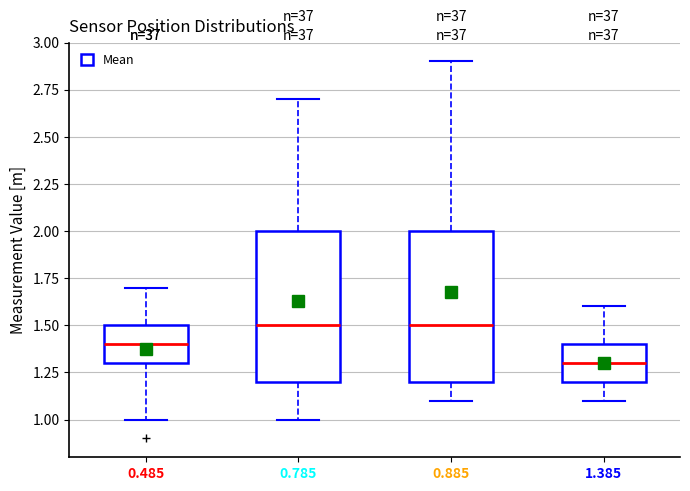

Reading left to right, read every box against the y-axis: the position of its median line, the range the box covers, and the ends of its whiskers. The values are not printed on the chart, so give them approximately, as read against the axis.

0.485: median 1.4, box 1.3 to 1.5, whiskers 1.0 to 1.7
0.785: median 1.5, box 1.2 to 2.0, whiskers 1.0 to 2.7
0.885: median 1.5, box 1.2 to 2.0, whiskers 1.1 to 2.9
1.385: median 1.3, box 1.2 to 1.4, whiskers 1.1 to 1.6